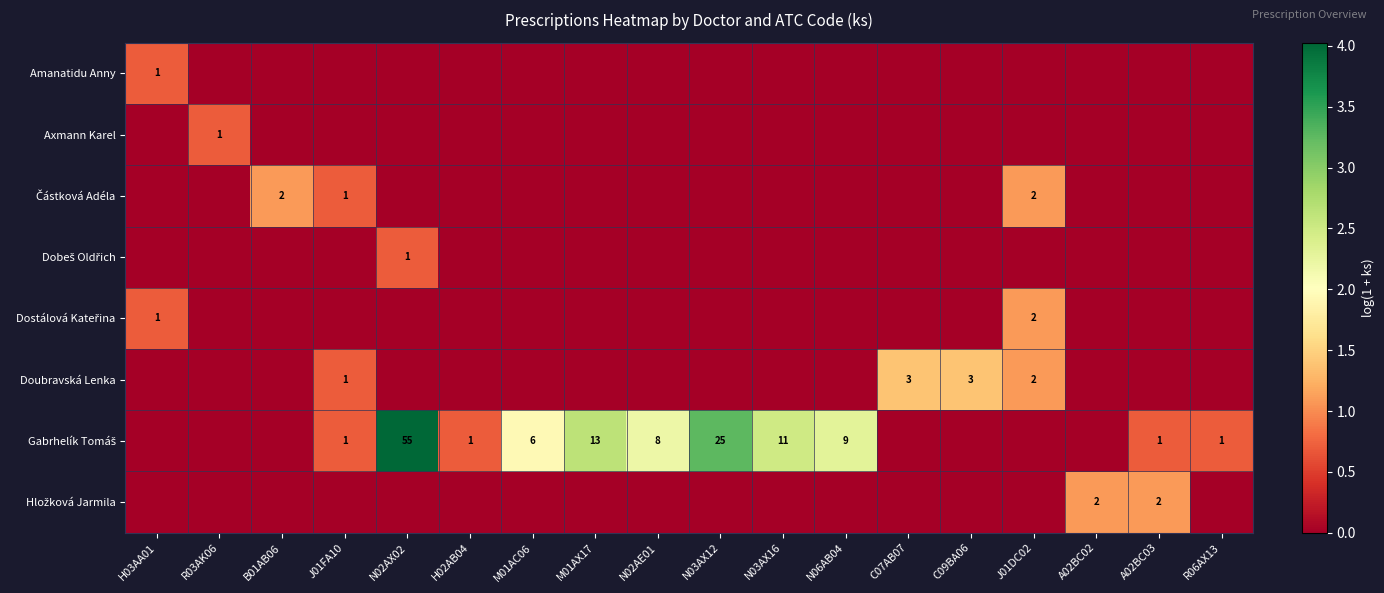

True or false: Doubravská Lenka has a value of 3 at J01DC02.

False